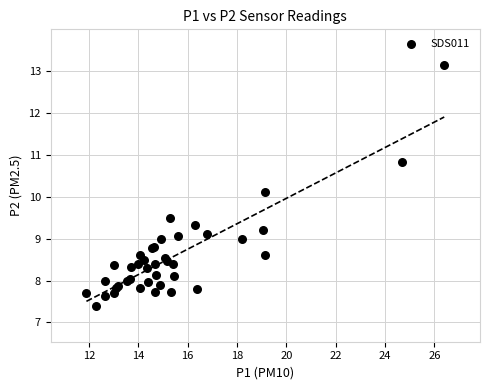

What Y value in the scatter plot is closest to 10?

10.1